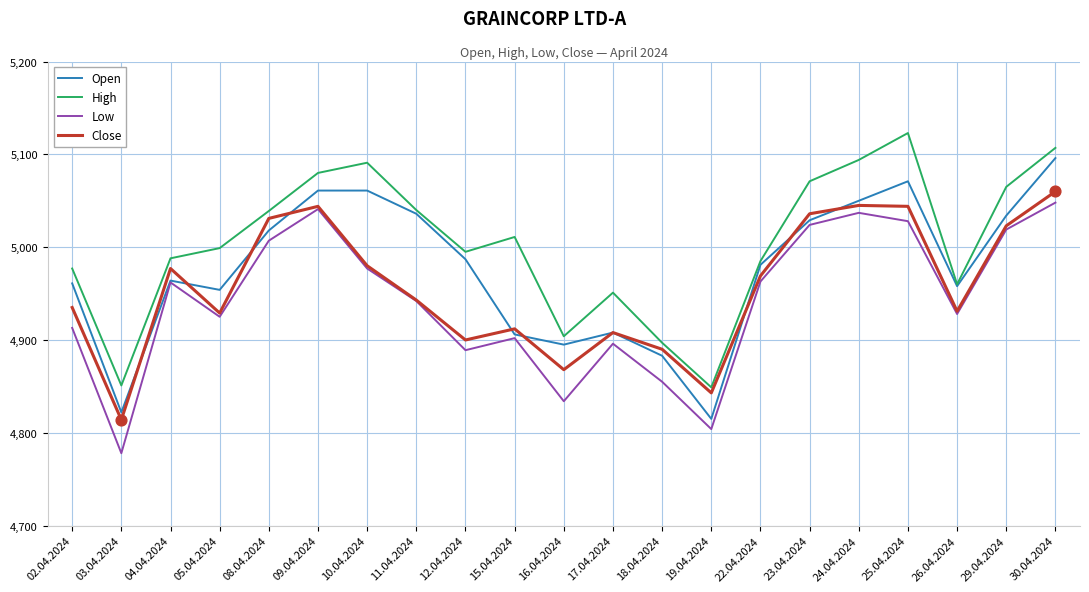

Which series has the largest total across all categories?

High